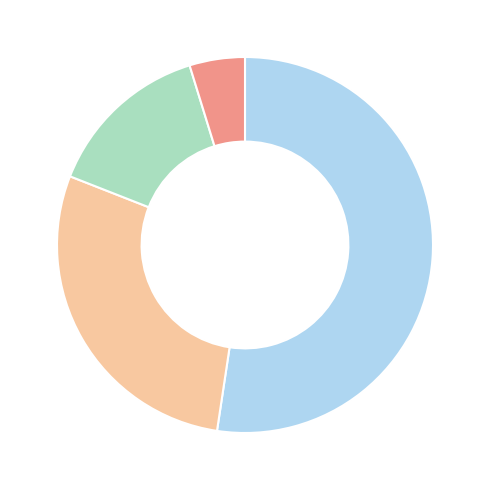

Does any single category account for the majority?

Yes